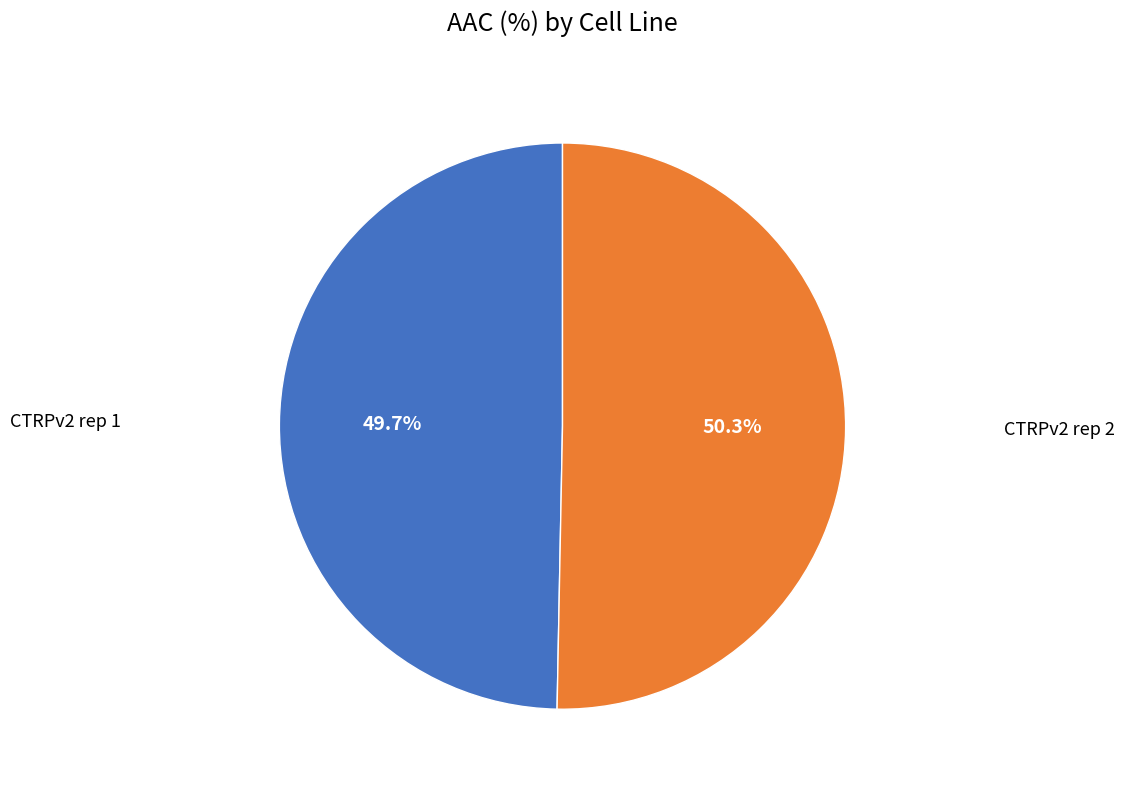

How many slices are in this pie chart?

2